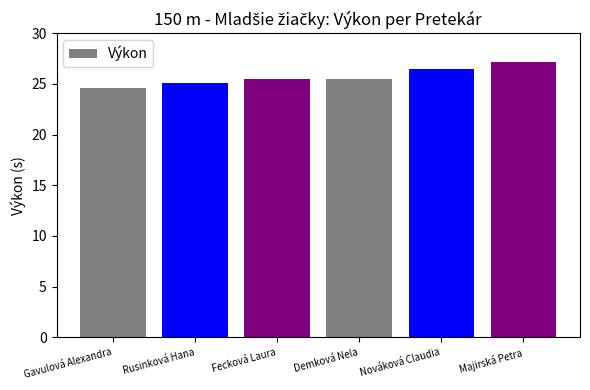

How many series are shown in this chart?

1